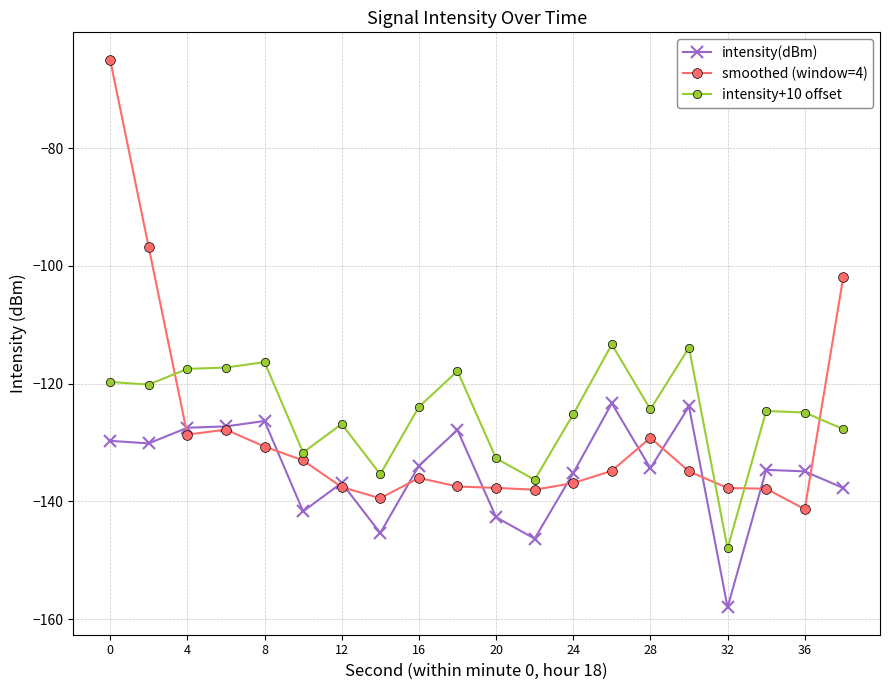

What is the value of the intensity+10 offset point at the 7th from the left?

-126.9